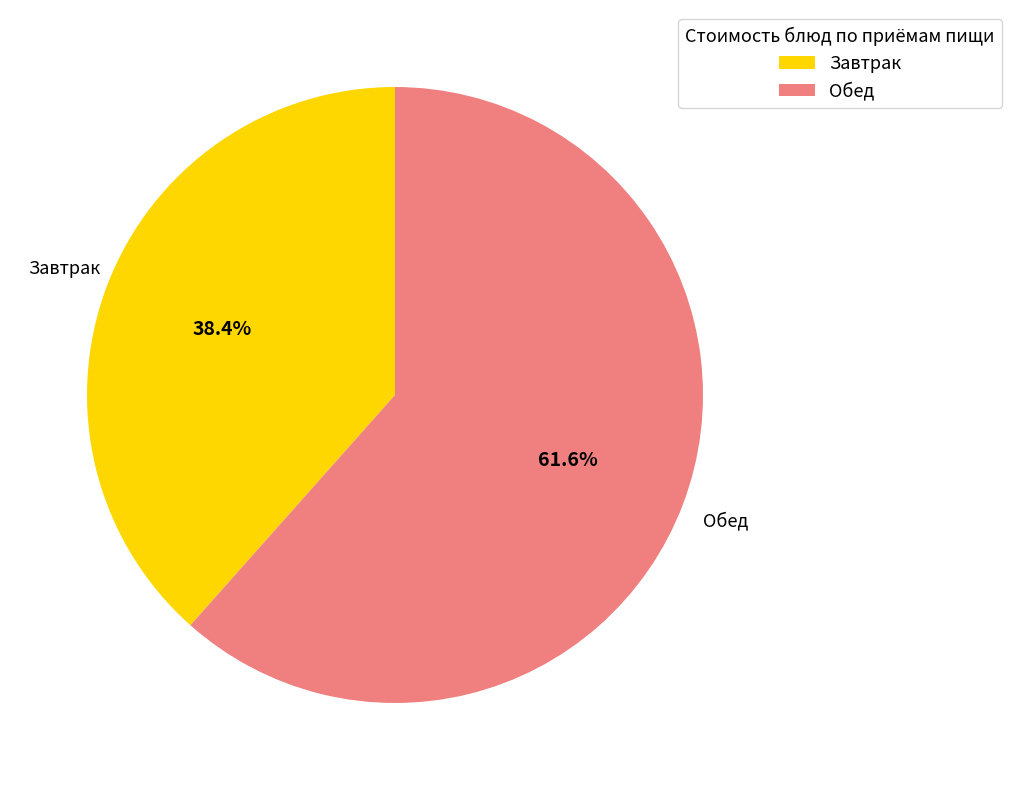

Count the number of slices in the pie.

2